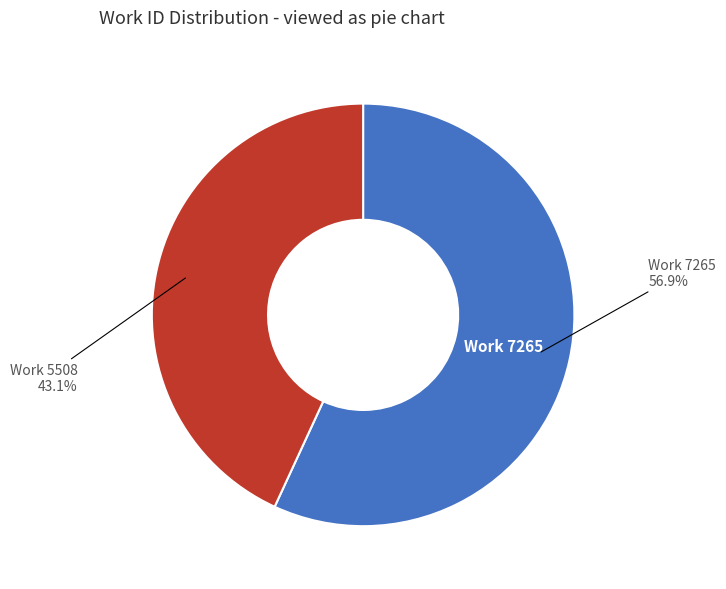

Count the number of slices in the pie.

2